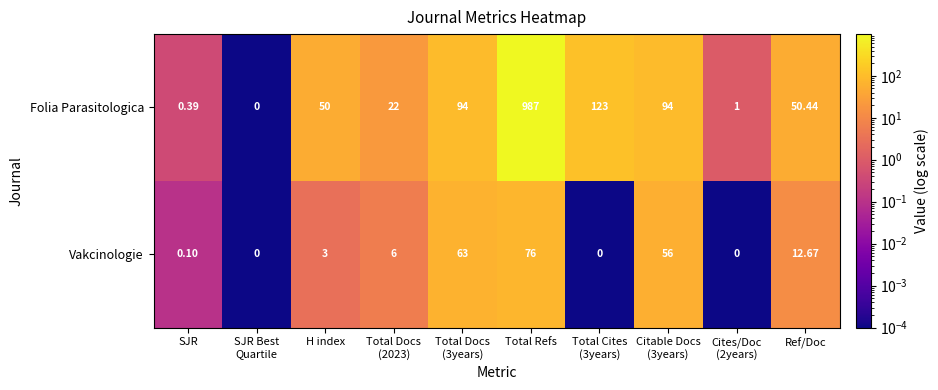

List the series in order of their overall mean, lowest first.

Vakcinologie, Folia Parasitologica